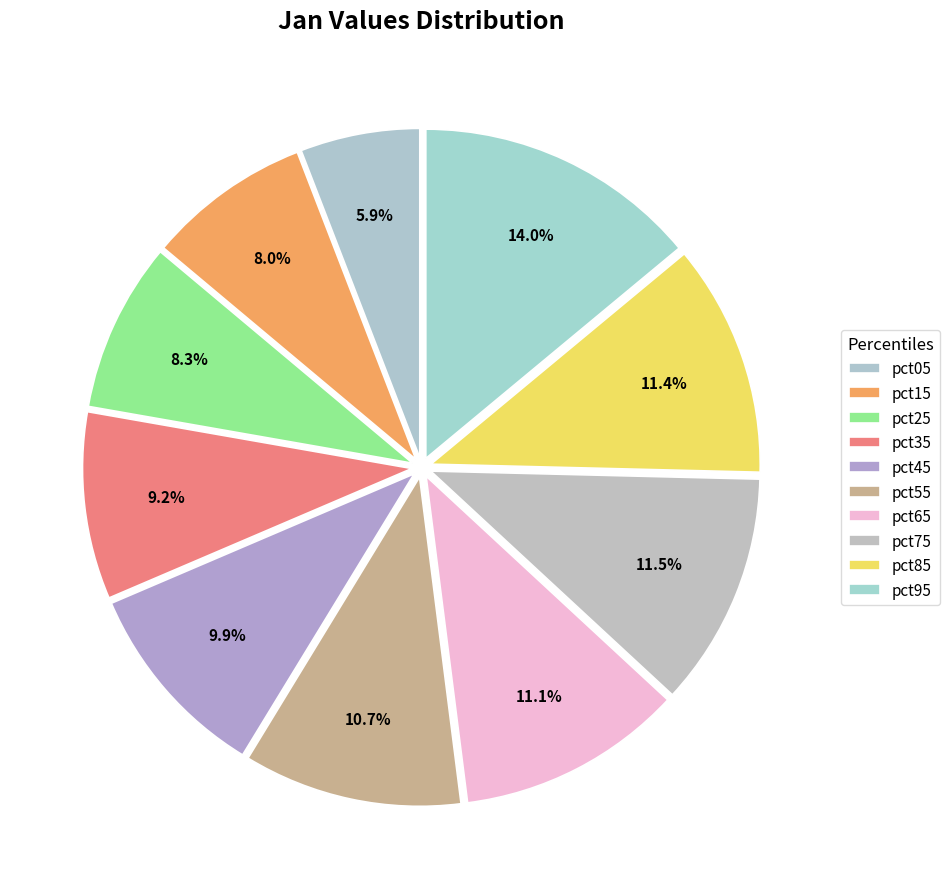

Combined, what portion of the pie is pct55 and pct05?

16.6%